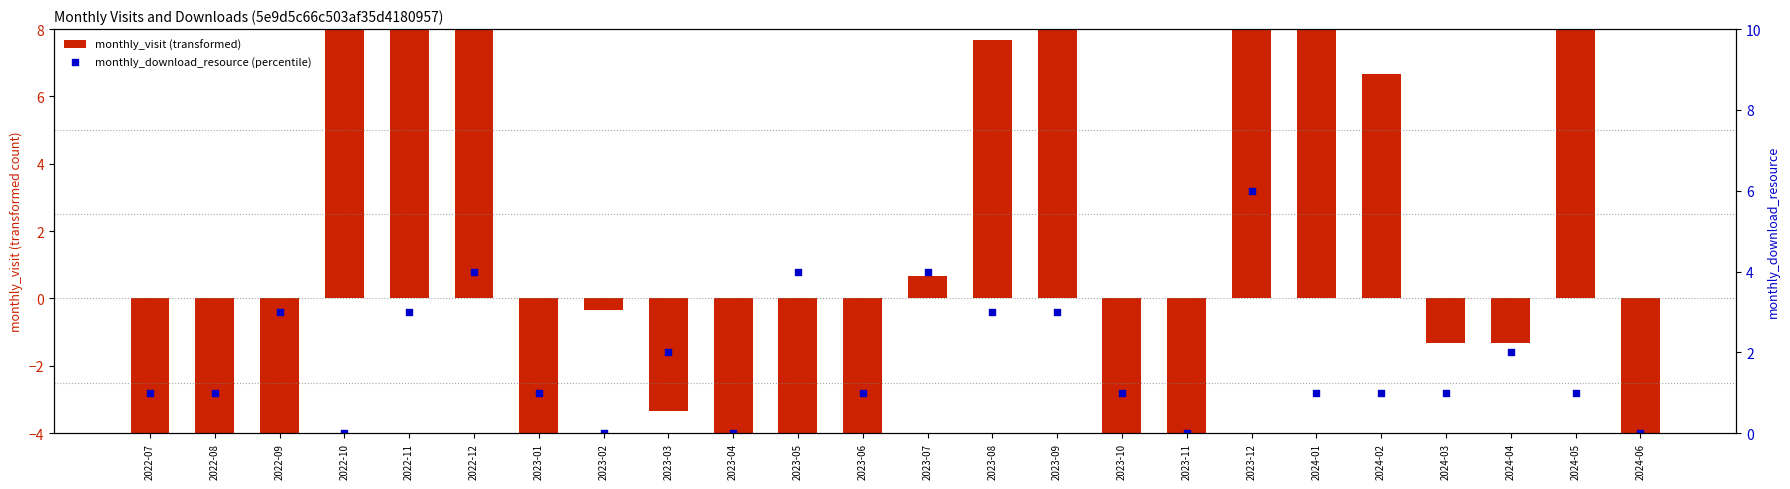

Is the value of monthly_visit (transformed) at 2023-11 greater than the value of monthly_download_resource (percentile) at 2024-02?

No